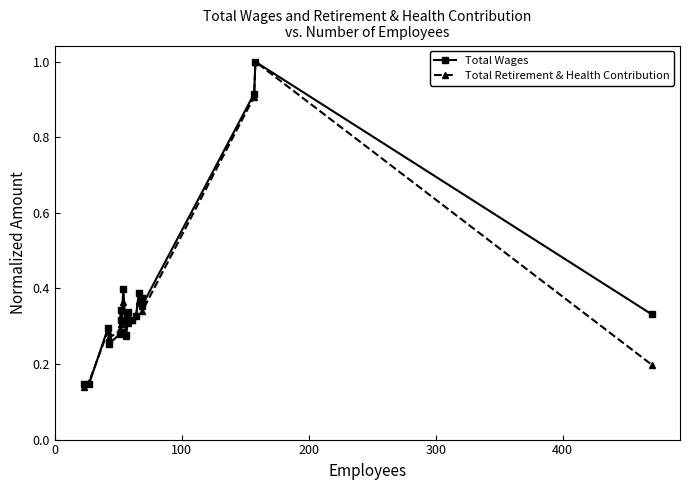

What is the average value of the Total Wages series?

0.4